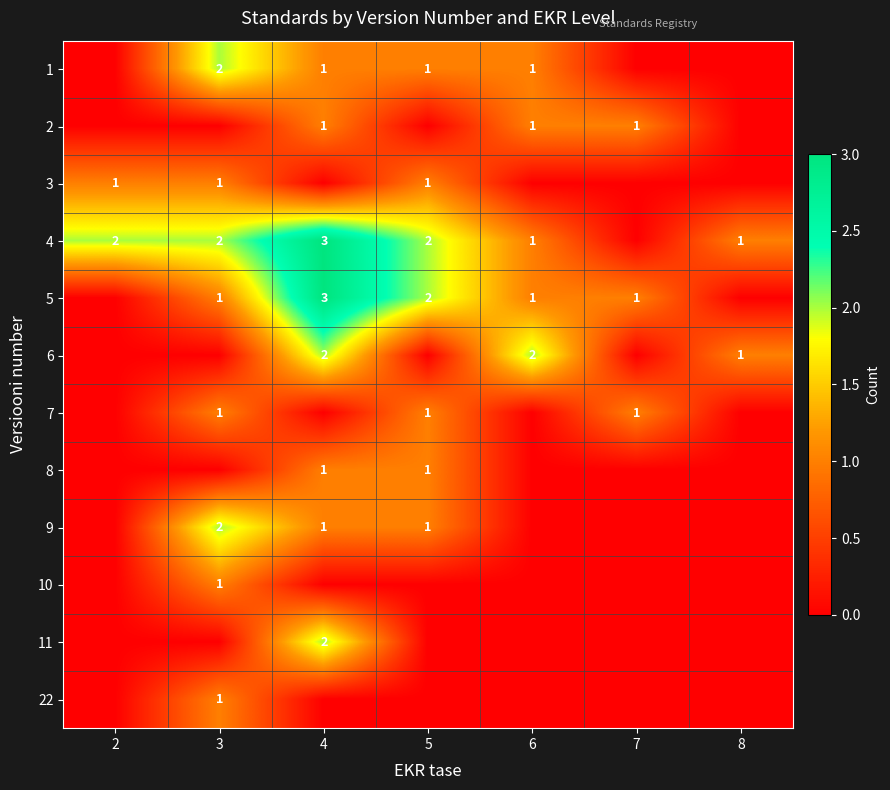

How many distinct data groups are displayed?

12